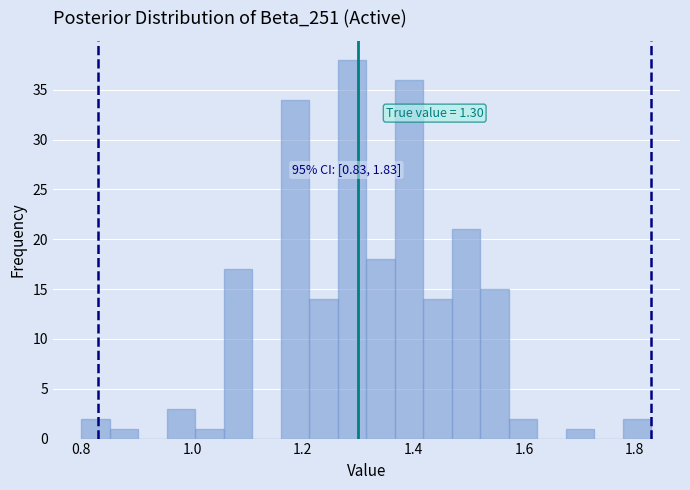

Around what value on the x-axis is the tallest bar? Give the approximate position of its centre, as read against the axis.

1.28